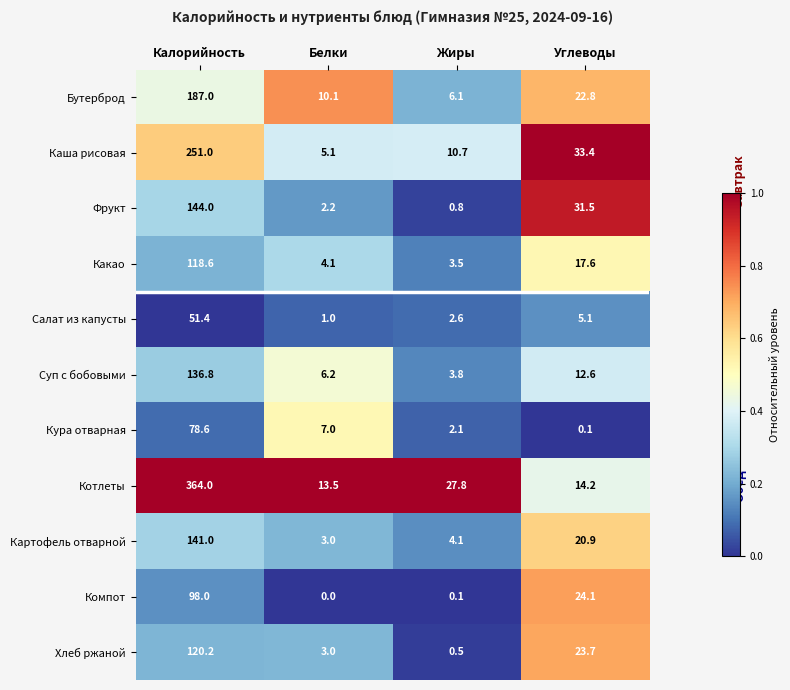

The Кура отварная series shows 47.5 at Калорийность. True or false?

False